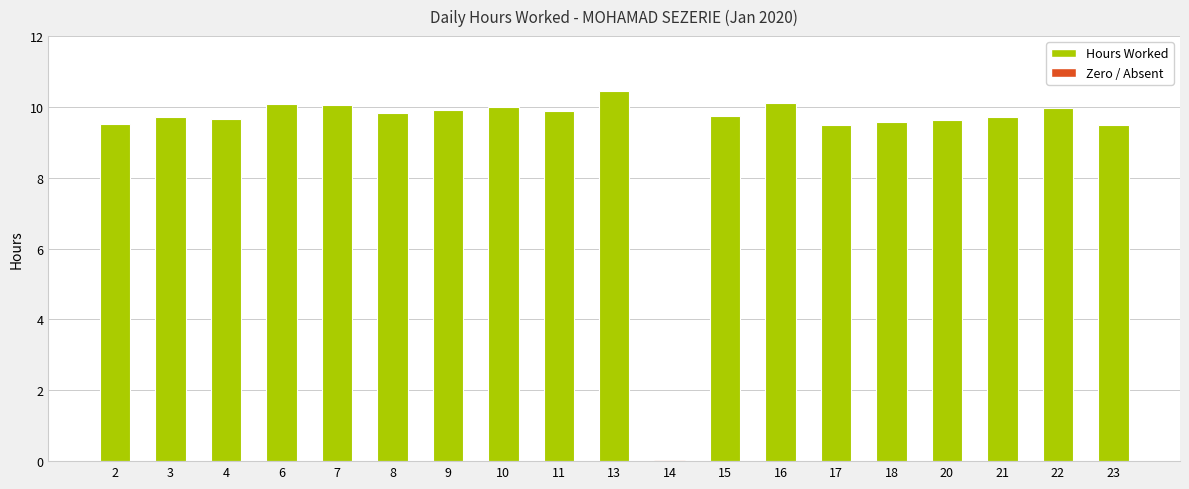

Which category has the highest value across all series?

13